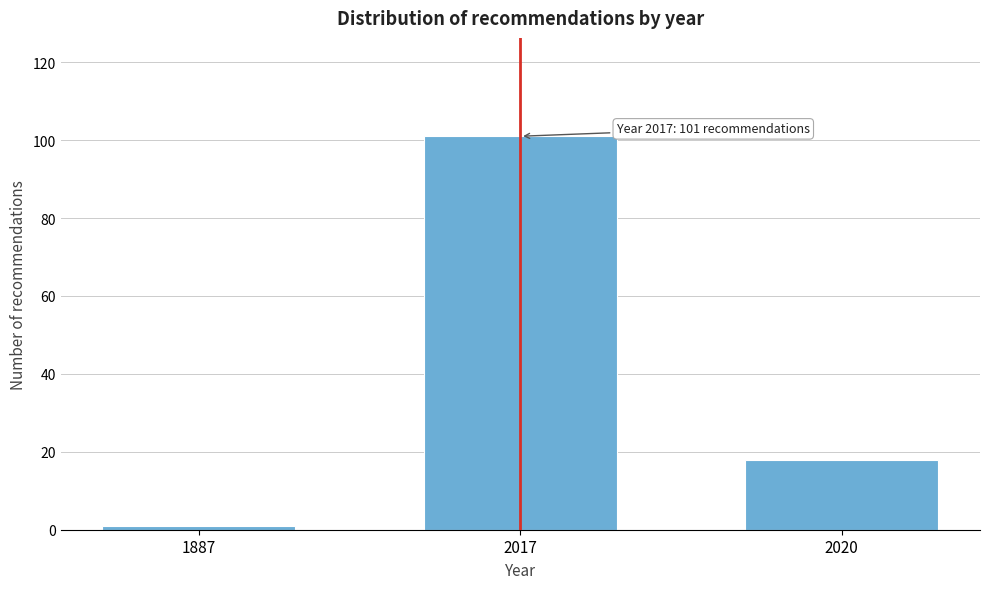

Reading right to left, extract all data points from this chart.

18	101	1